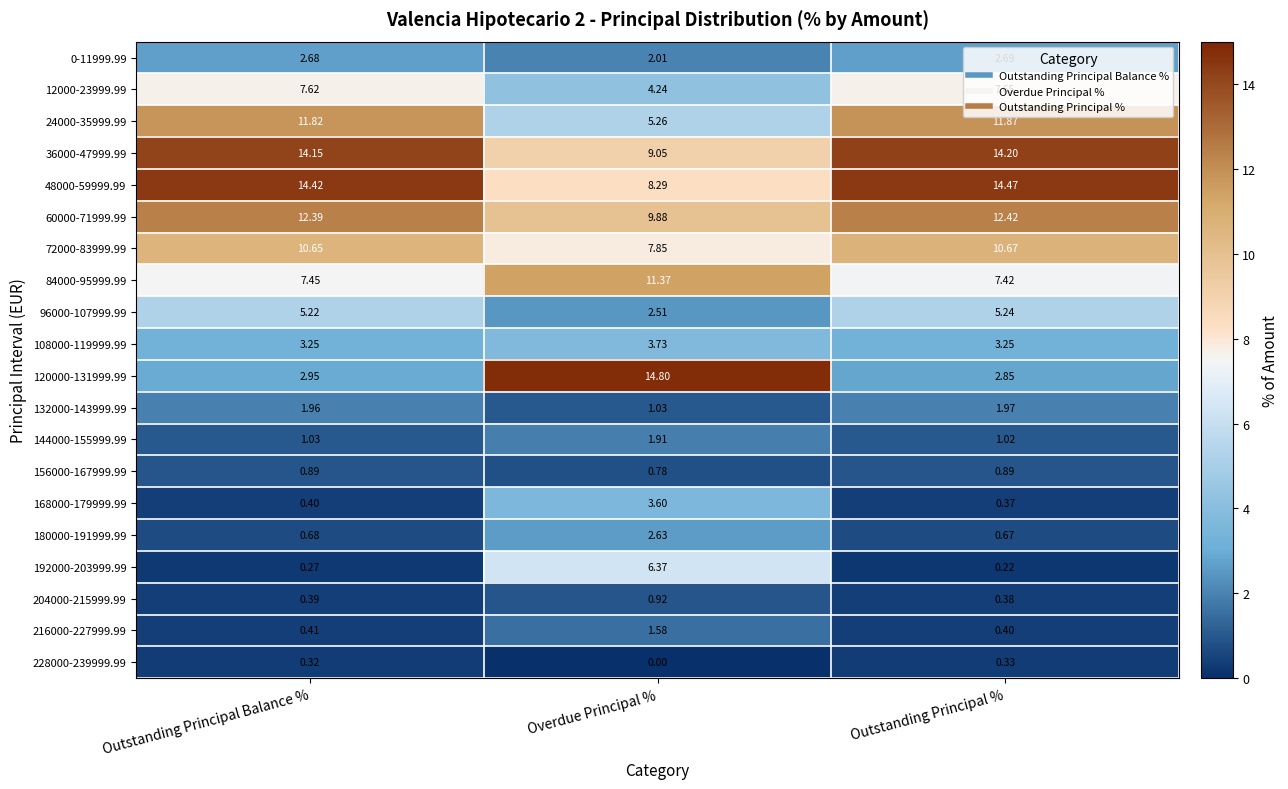

At which category is the sum across all series the highest?

Outstanding Principal %